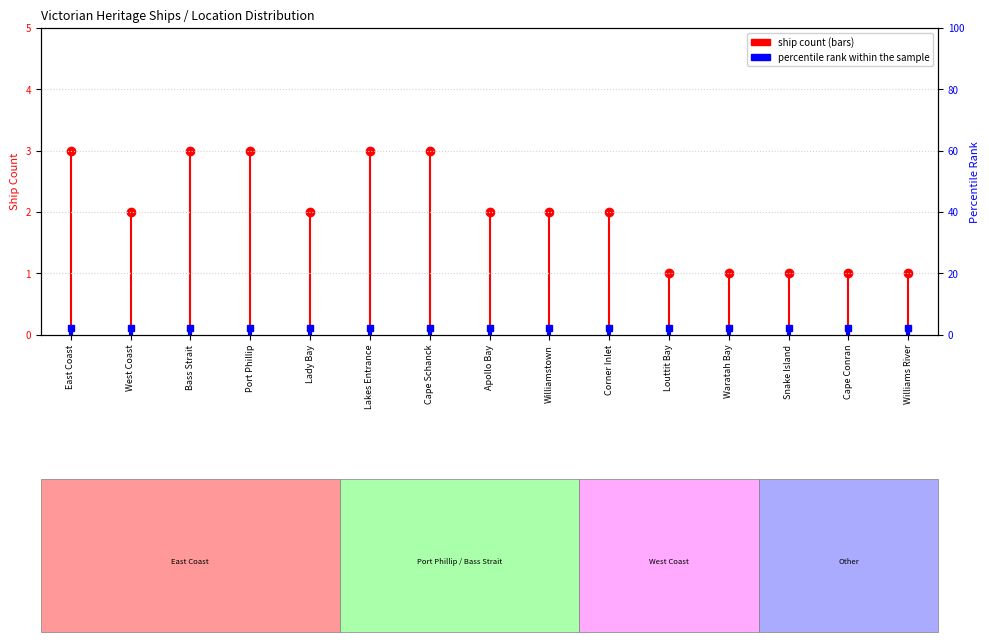

What is the average value of the transformed count series?

2